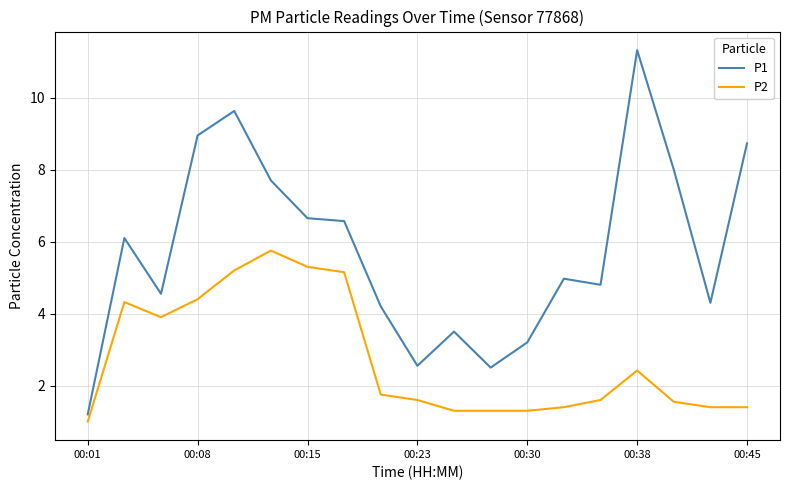

Which series has the largest total across all categories?

P1